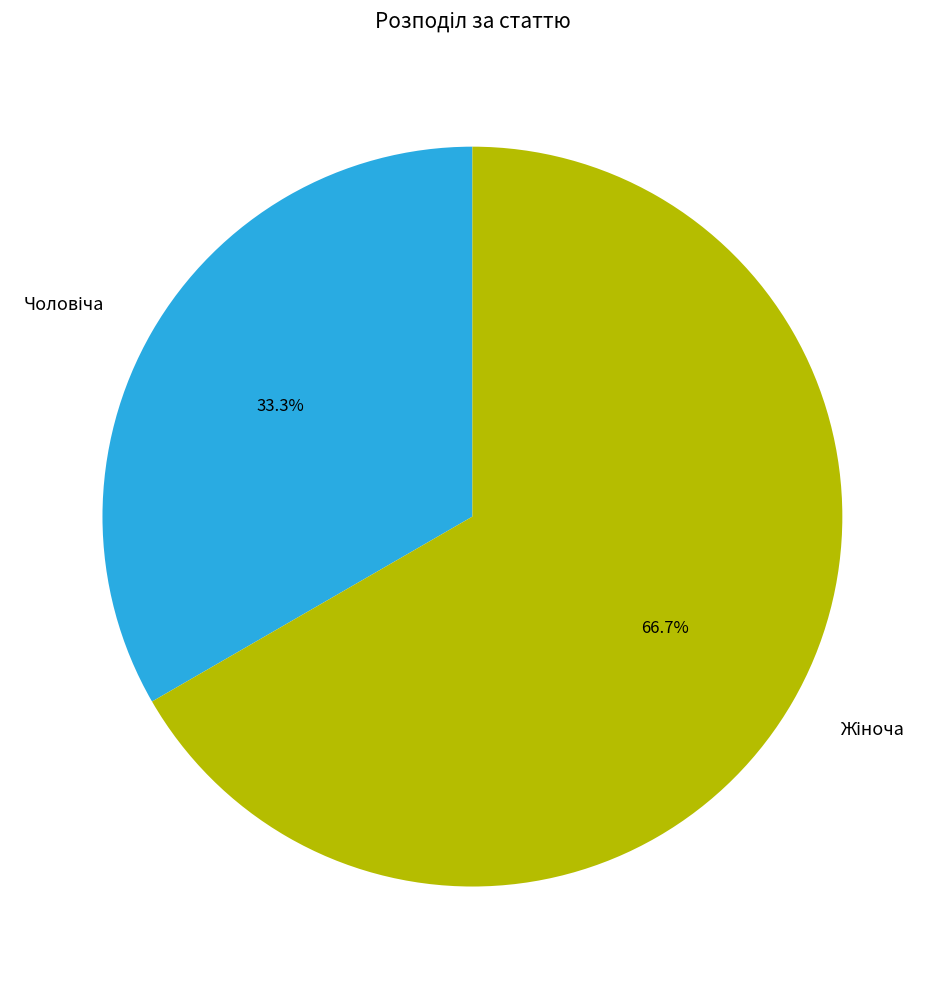

How many segments does this pie chart have?

2